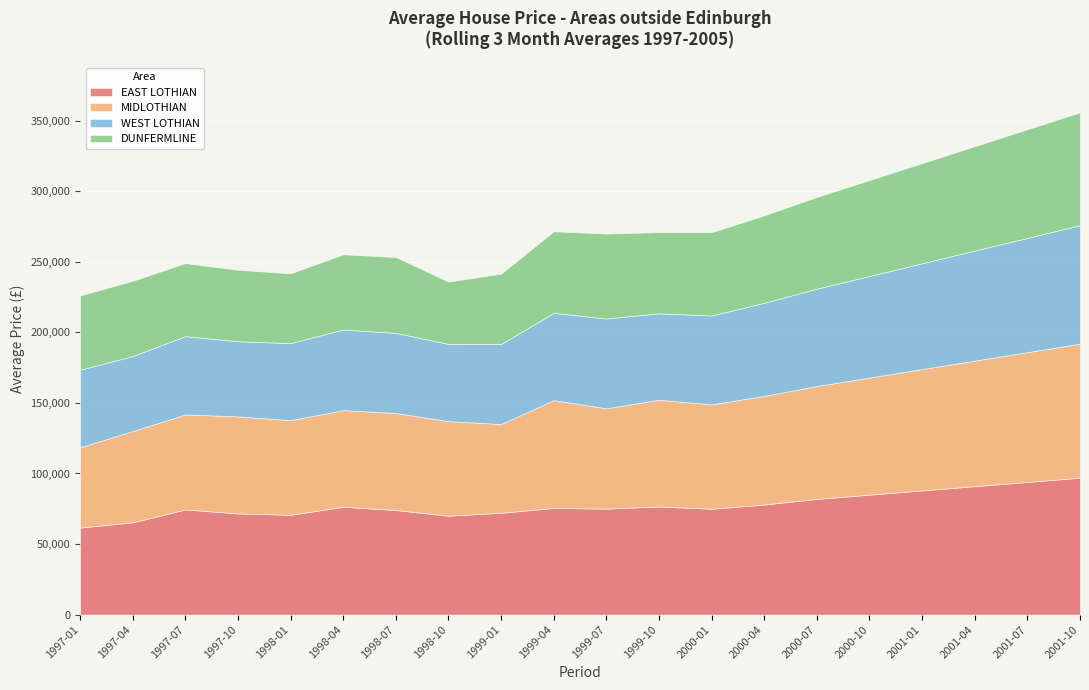

What is the average value of the EAST LOTHIAN series?

77700.0